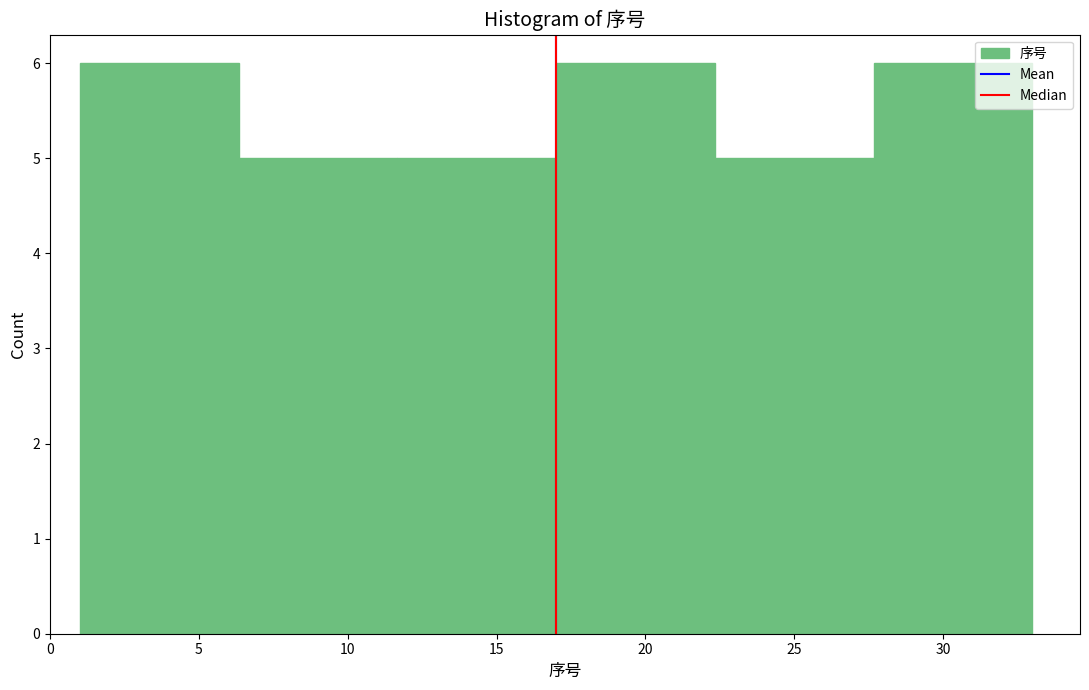

What is the height of the bar covering 27.5 to 33.0 on the x-axis? Neither the bar edges nor the heights are printed on the chart, so give them approximately, as read against the axes.

6